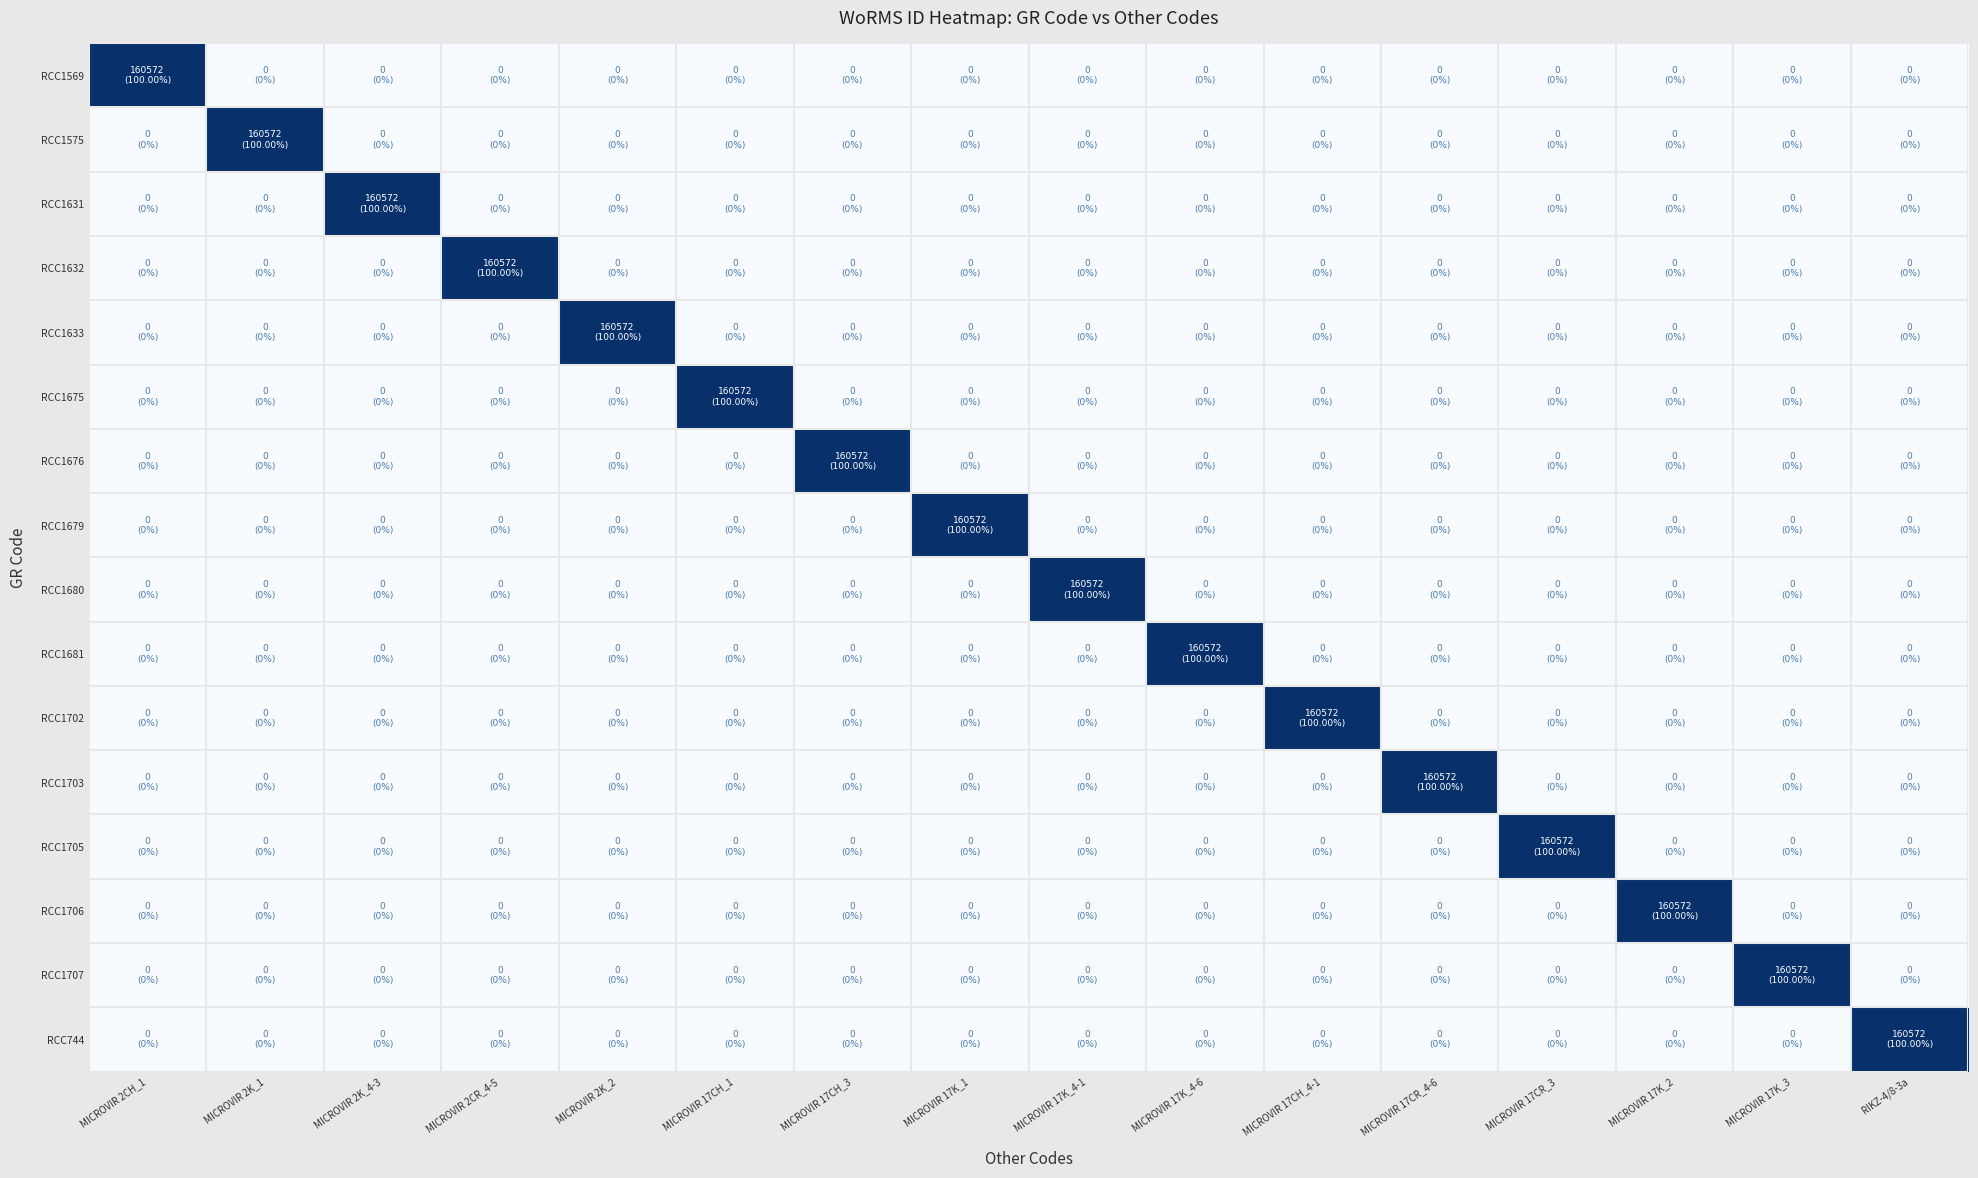

What is the total value across all series at MICROVIR 2CR_4-5?

160572